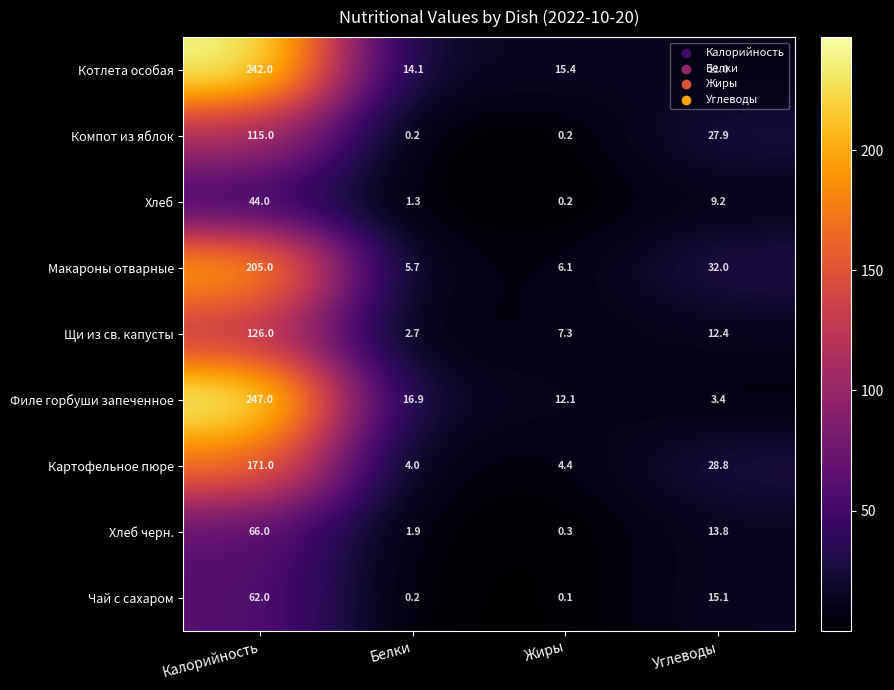

What is the difference between the highest and lowest values at Белки?

16.7